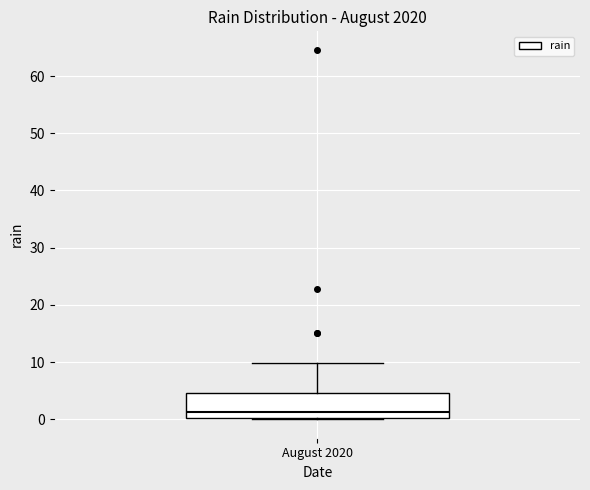

Read this box plot against the y-axis: the position of the median line, the range covered by the box, and the ends of both whiskers. The values are not printed on the chart, so give them approximately, as read against the axis.

median 1, box 0 to 5, whiskers 0 to 10